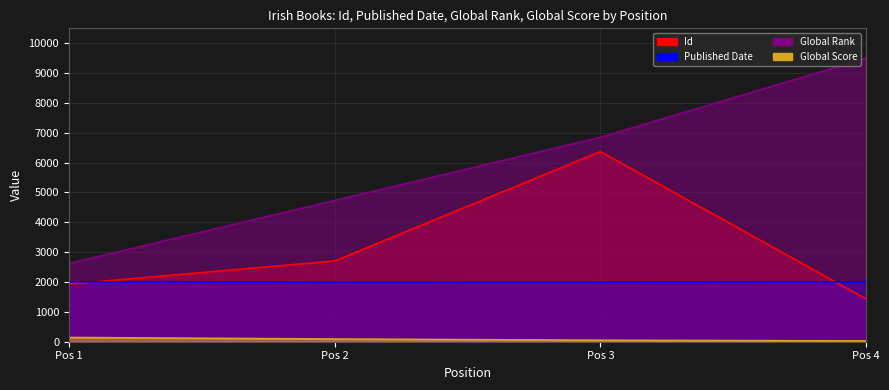

At which category does Id reach its first local peak?

Pos 3